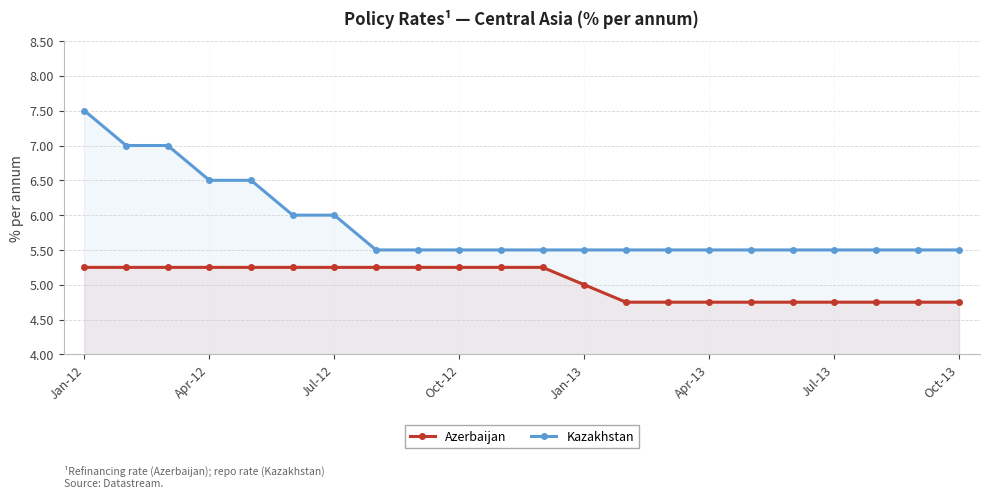

List the series in order of their peak value, lowest first.

Azerbaijan, Kazakhstan